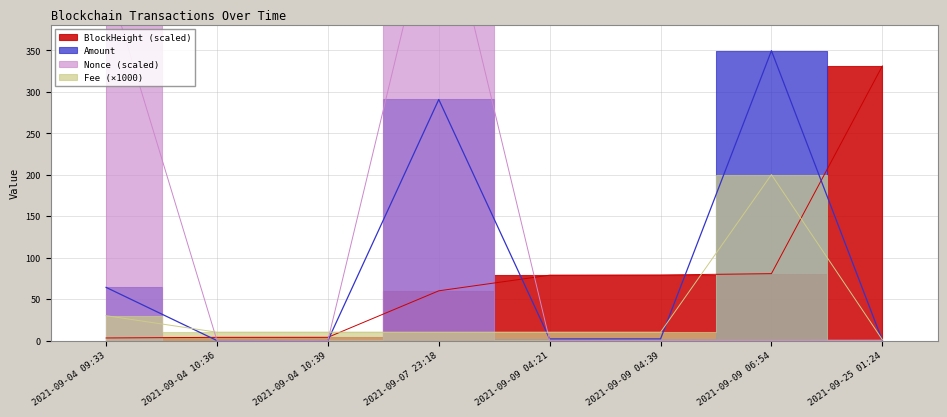

At 2021-09-04 10:36, list the series in order from largest to smallest.

Fee, BlockHeight, Amount, Nonce